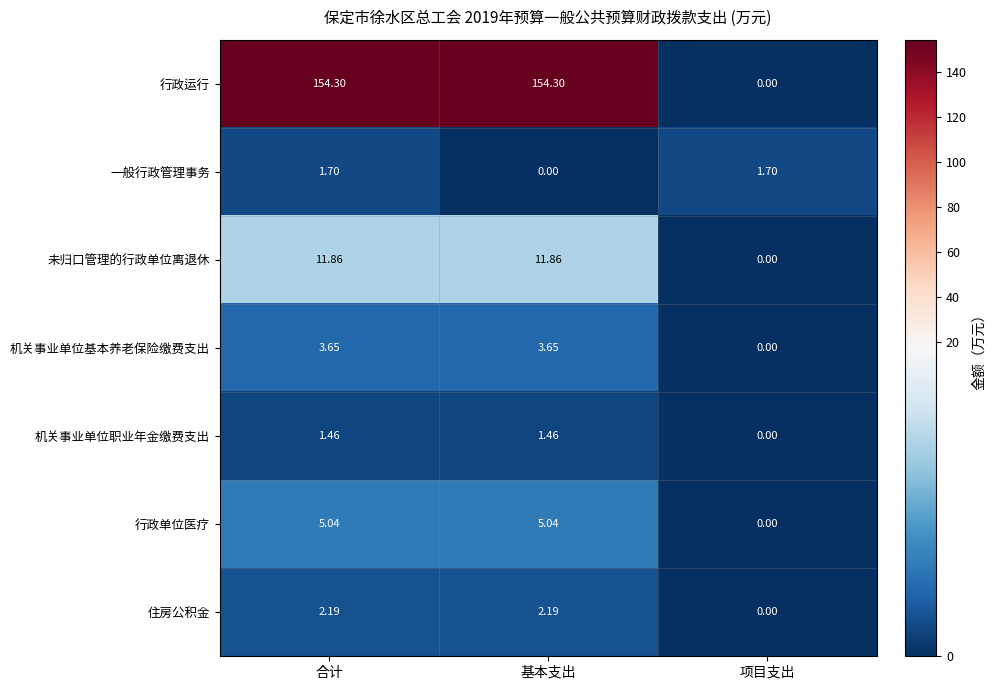

Which series has the largest total across all categories?

行政运行